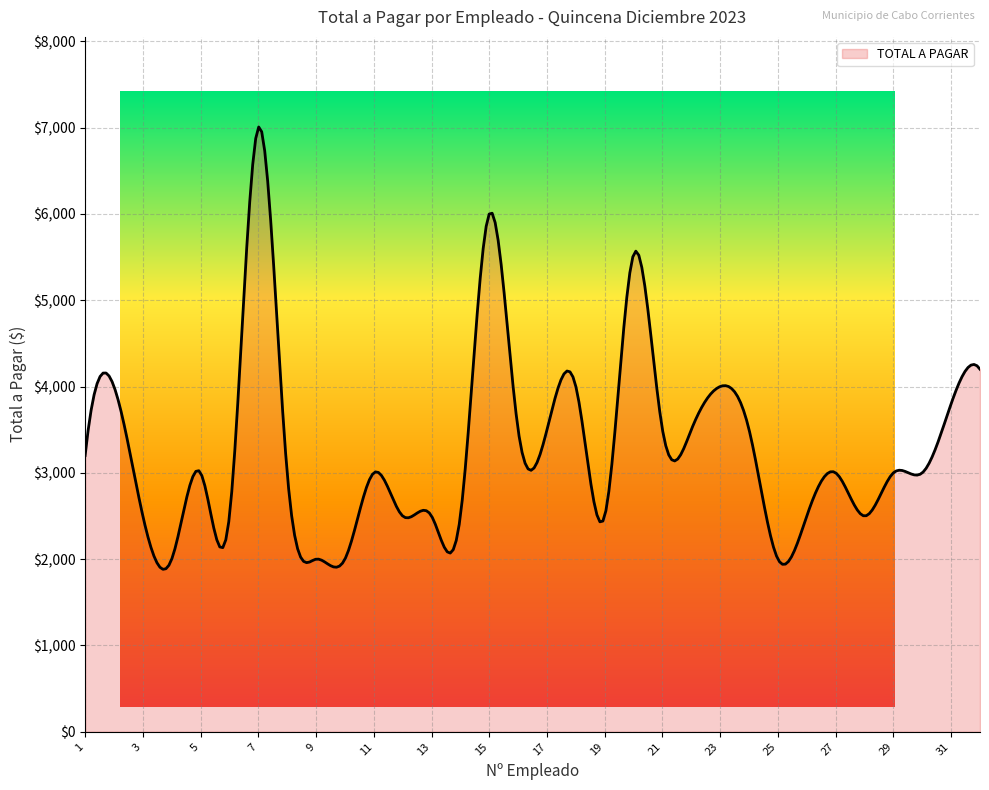

The value at 17 is 6295. True or false?

False